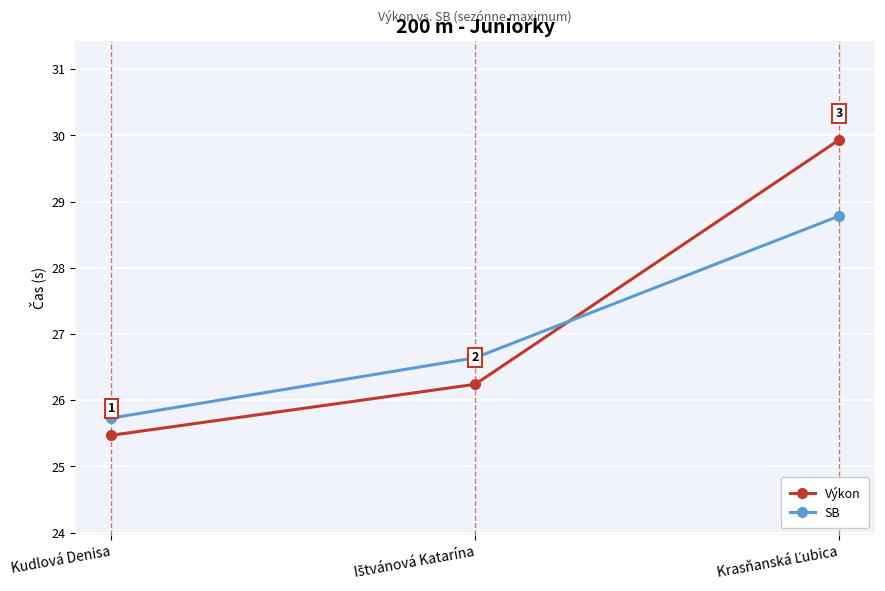

What position from the right is Kudlová Denisa?

3